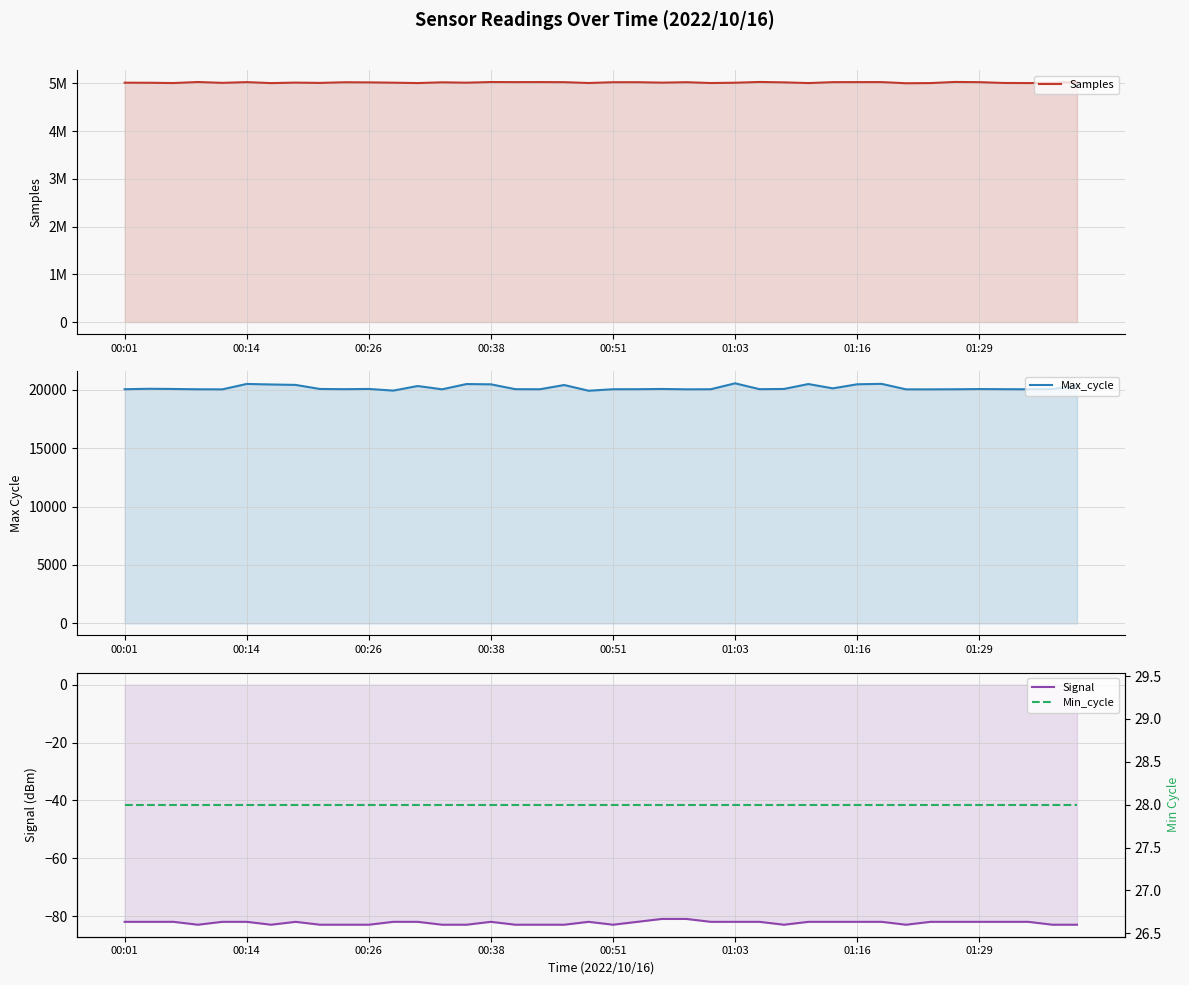

Which category has the lowest value in the Max_cycle series?

19